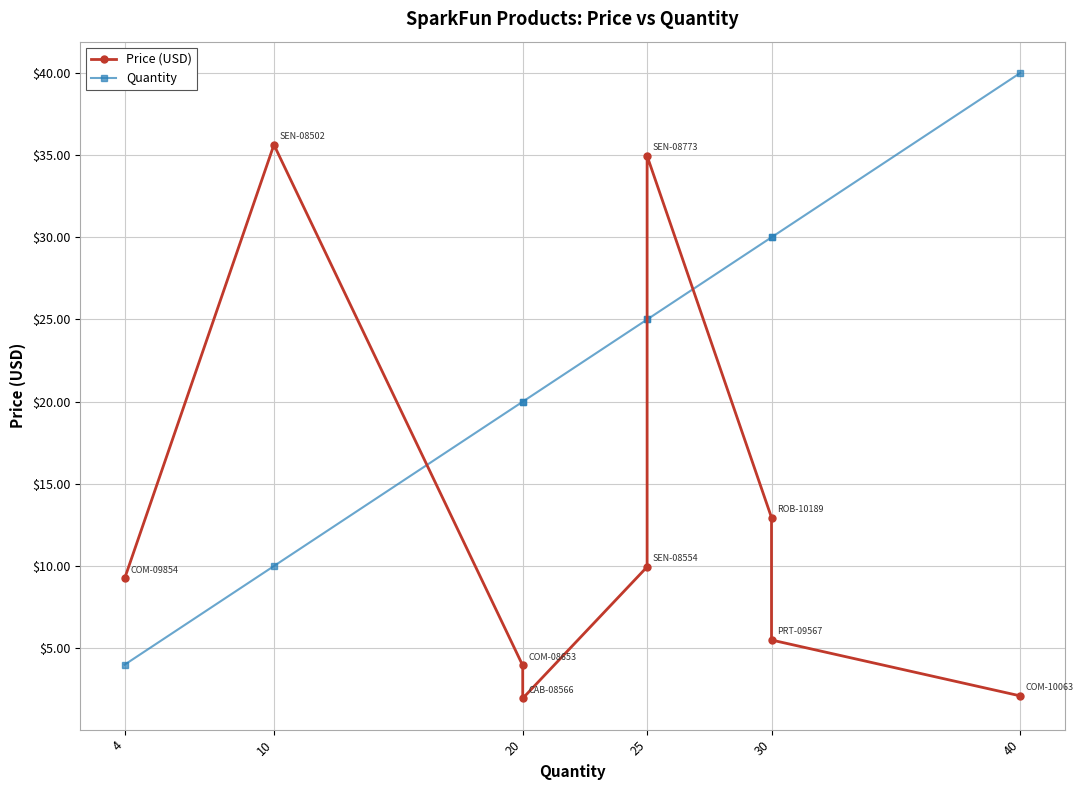

The Quantity series shows 9.3 at 20. True or false?

False